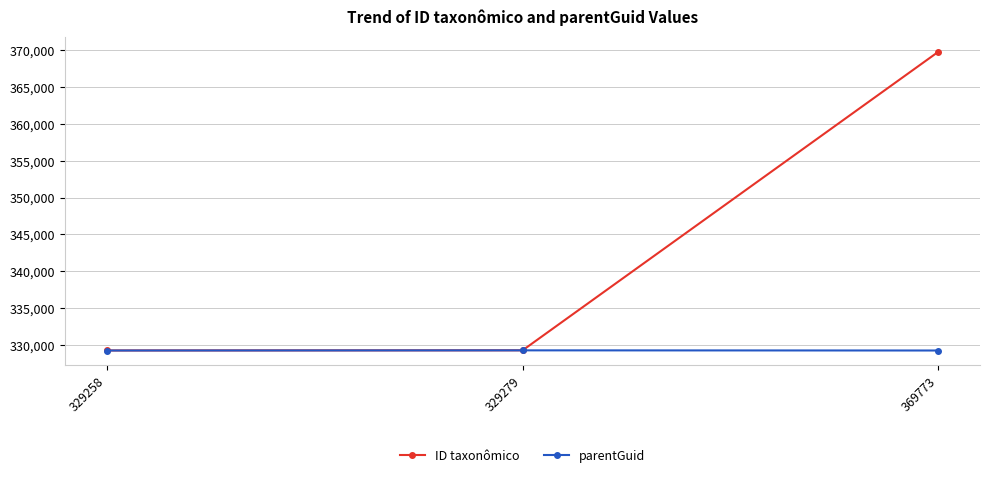

What is the total value across all series at 369773?

699025